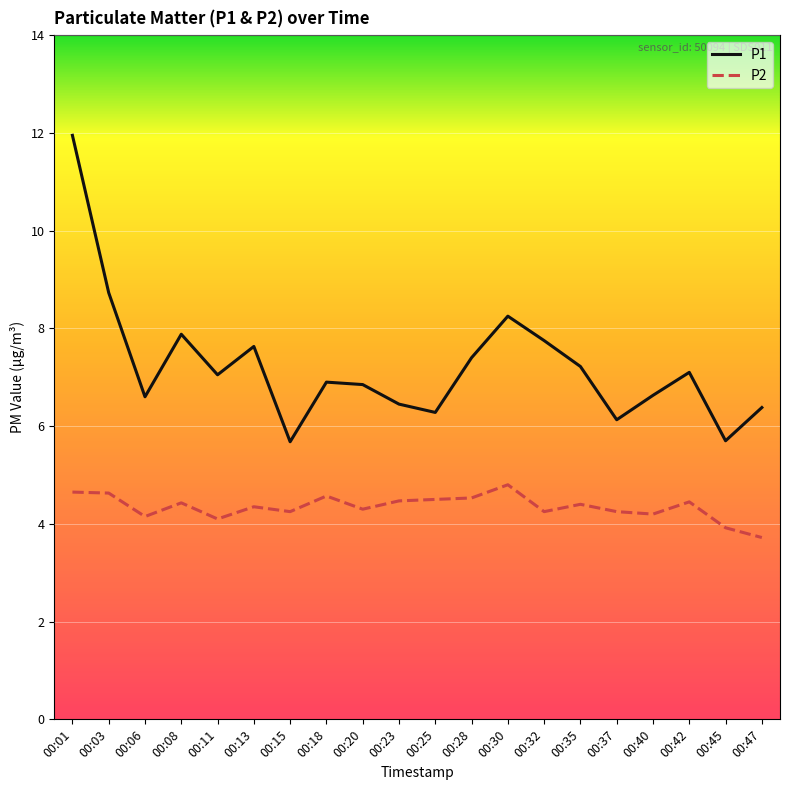

How many lines are shown in the chart?

2